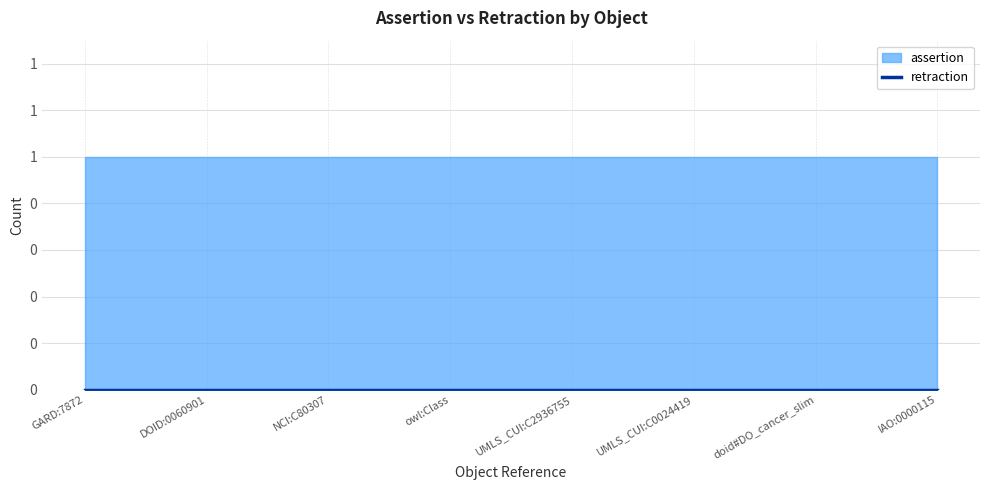

At which category is the sum across all series the highest?

GARD:7872